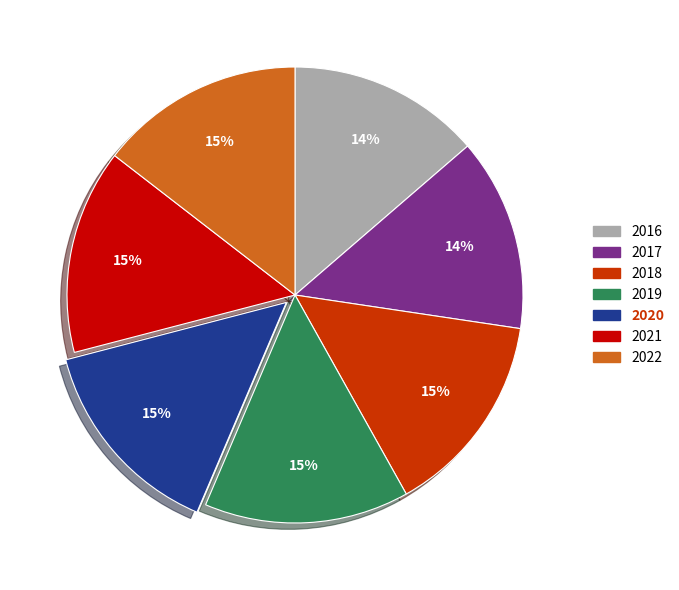

Does 2022 account for over 50% of the chart?

No